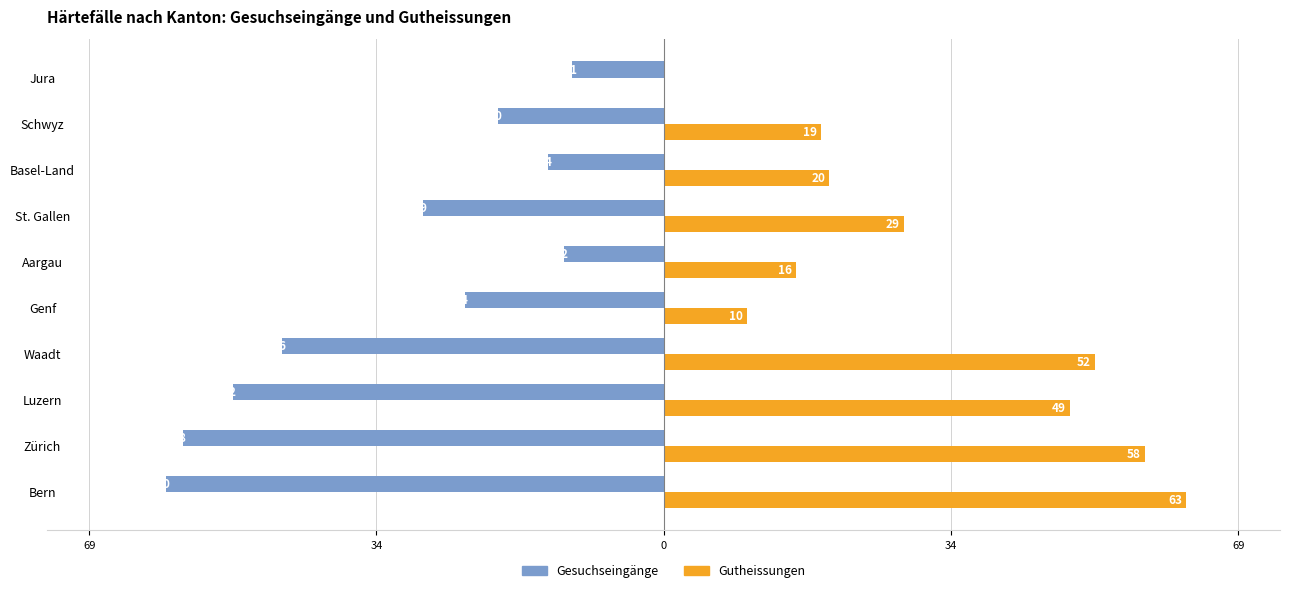

What are all the series names shown in the legend?

Gesuchseingänge, Gutheissungen